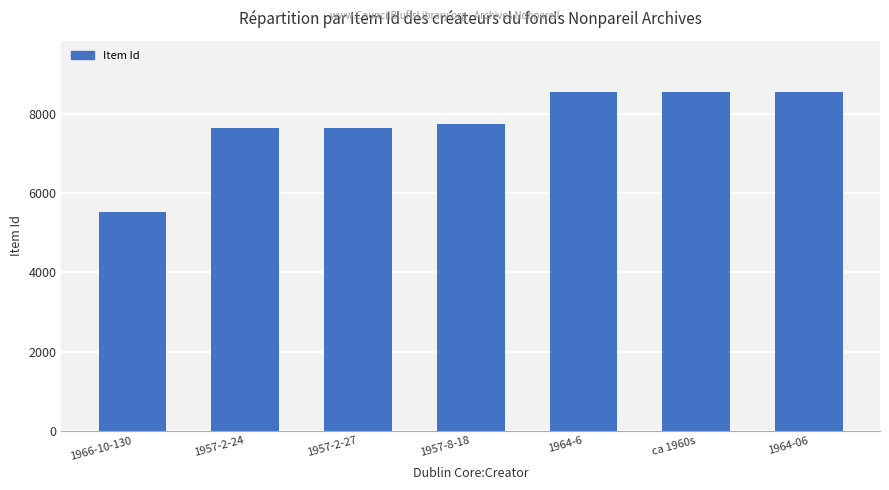

What is the sum of the values at 1957-2-24 and 1966-10-130?

13183